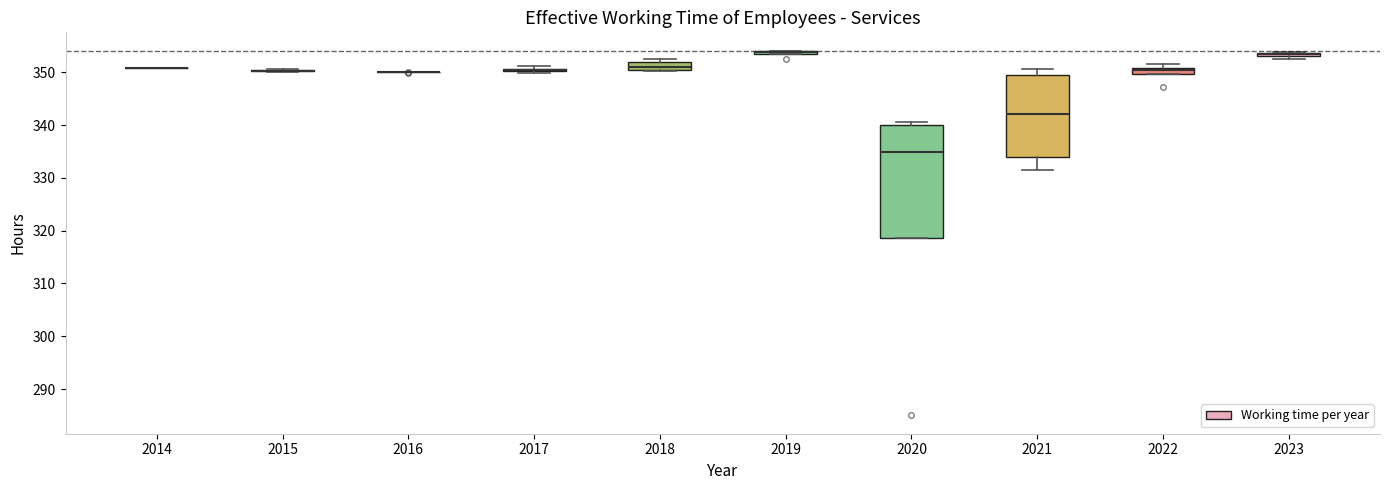

Where is the upper edge of the box at x = 2019 on the y-axis? The values are not printed on the chart, so give them approximately, as read against the axis.

354